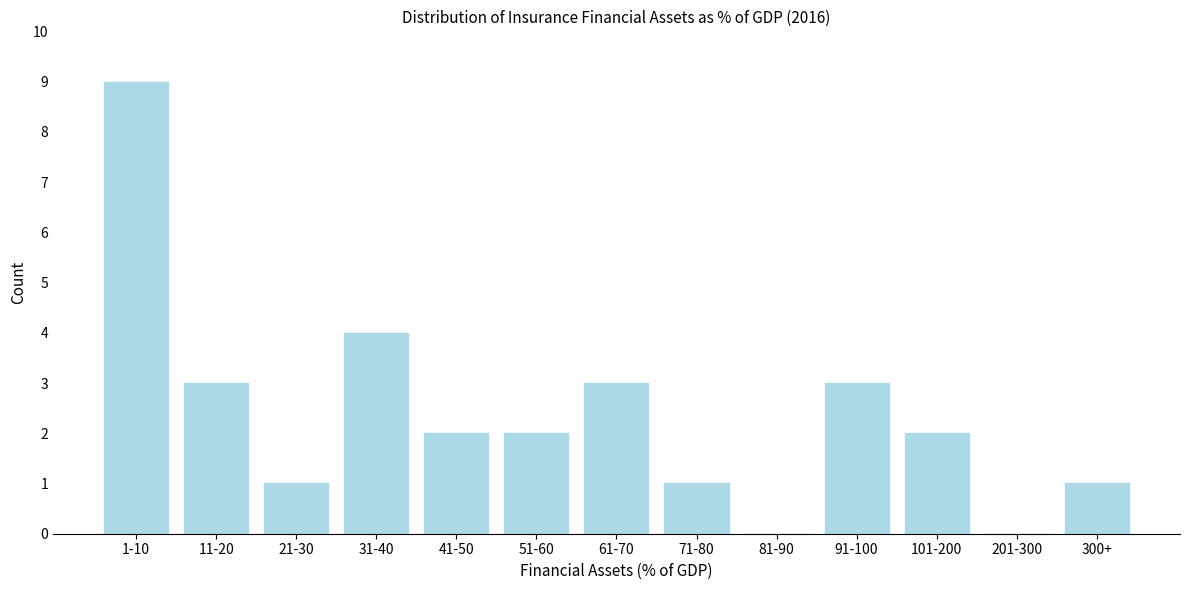

Reading left to right, what are all the values shown in this chart?

1-10=9	11-20=3	21-30=1	31-40=4	41-50=2	51-60=2	61-70=3	71-80=1	81-90=0	91-100=3	101-200=2	201-300=0	300+=1